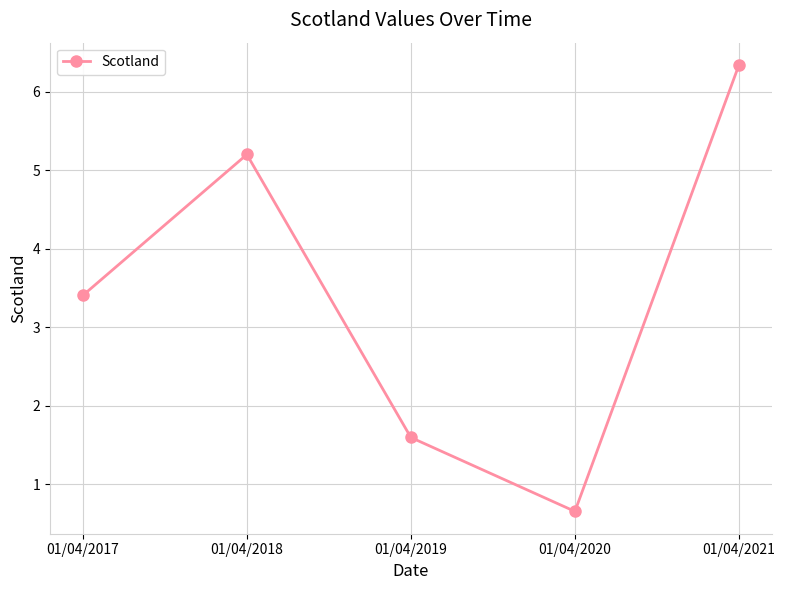

Which label corresponds to the largest value in the chart?

01/04/2021